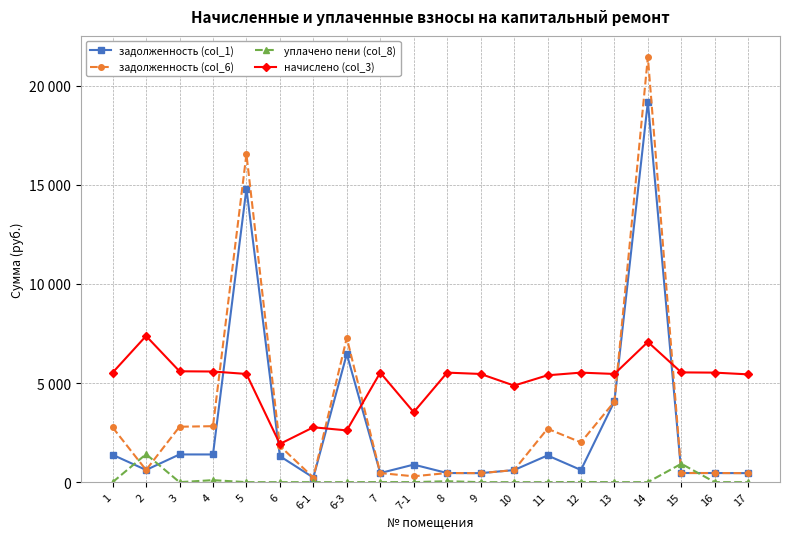

Reading right to left, transcribe all the data shown in this chart.

задолженность (col_1): 17=454.9	16=460.5	15=461.4	14=19188.8	13=4075.1	12=614.0	11=1347.8	10=608.9	9=454.9	8=460.5	7-1=885.4	7=459.8	6-3=6463.9	6-1=230.7	6=1311.7	5=14809.8	4=1397.3	3=1398.2	2=614.6	1=1381.1
задолженность (col_6): 17=454.9	16=460.5	15=461.4	14=21440.0	13=4061.7	12=2006.2	11=2695.5	10=608.6	9=454.9	8=460.5	7-1=295.1	7=460.0	6-3=7280.4	6-1=230.4	6=1827.4	5=16547.2	4=2824.1	3=2796.4	2=614.6	1=2762.5
уплачено пени (col_8): 17=0.0	16=0.0	15=927.1	14=0.0	13=0.0	12=9.5	11=0.0	10=0.0	9=0.0	8=47.2	7-1=1.7	7=3.6	6-3=0.0	6-1=0.1	6=0.0	5=0.0	4=101.2	3=0.0	2=1411.3	1=0.0
начислено (col_3): 17=5437.8	16=5525.5	15=5536.8	14=7072.2	13=5458.3	12=5525.5	11=5391.0	10=4871.8	9=5458.3	8=5525.5	7-1=3530.5	7=5525.5	6-3=2611.4	6-1=2768.4	6=1927.8	5=5458.3	4=5581.6	3=5592.8	2=7374.8	1=5525.5